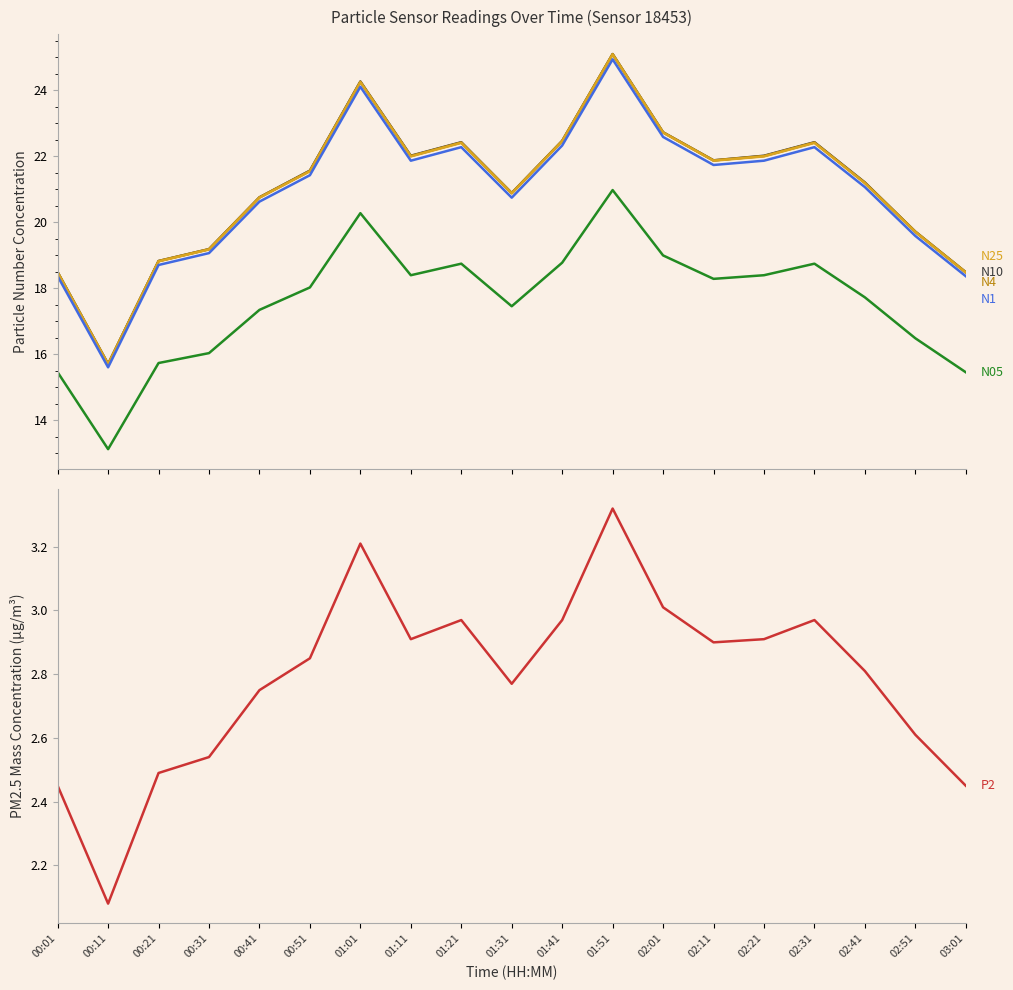

What position from the right is 00:01?

19